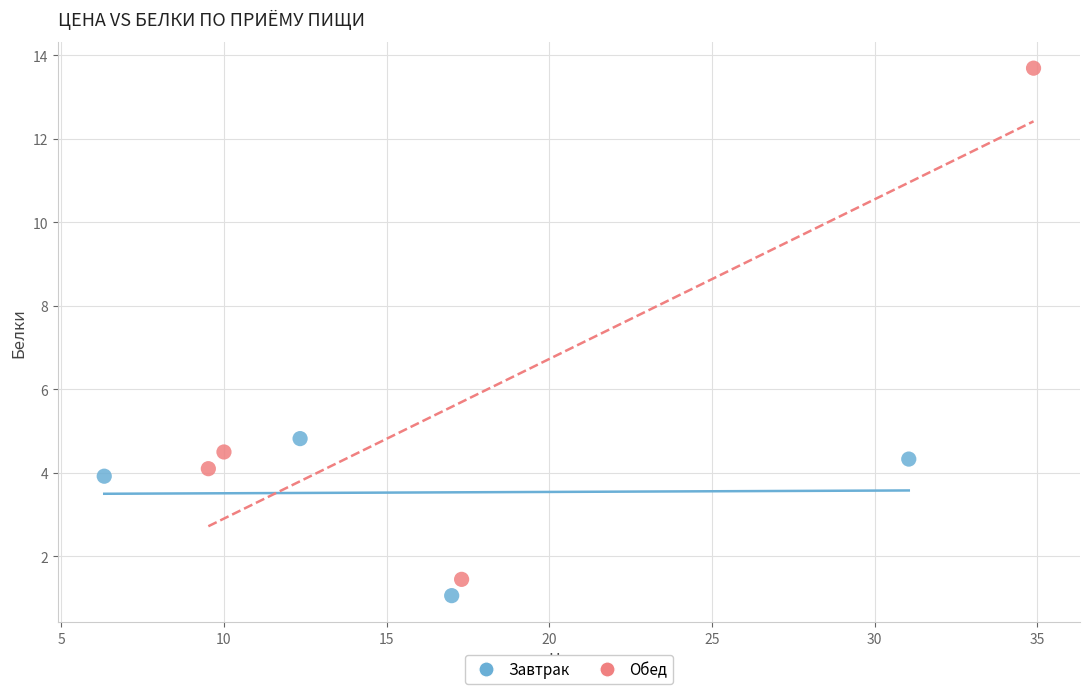

Which series contains the highest Y value?

Обед